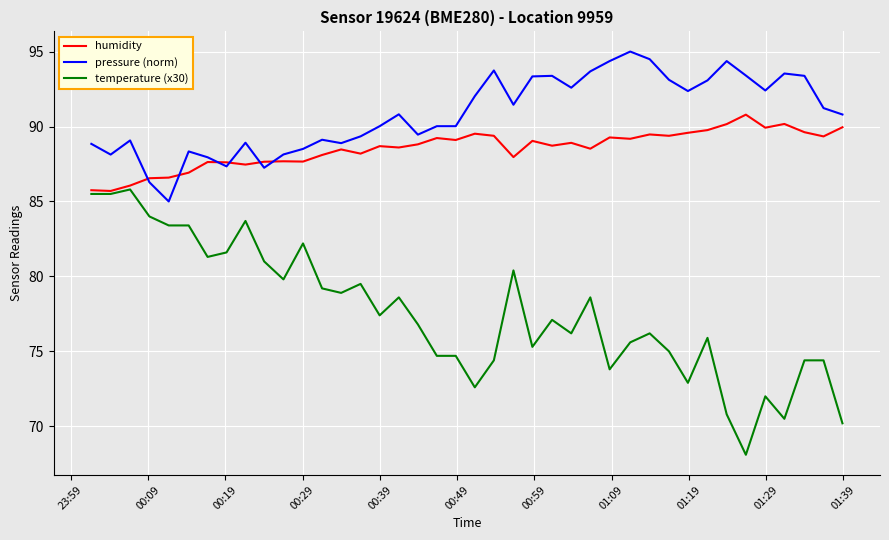

List the series in order of their overall mean, lowest first.

temperature (x30), humidity, pressure (norm)